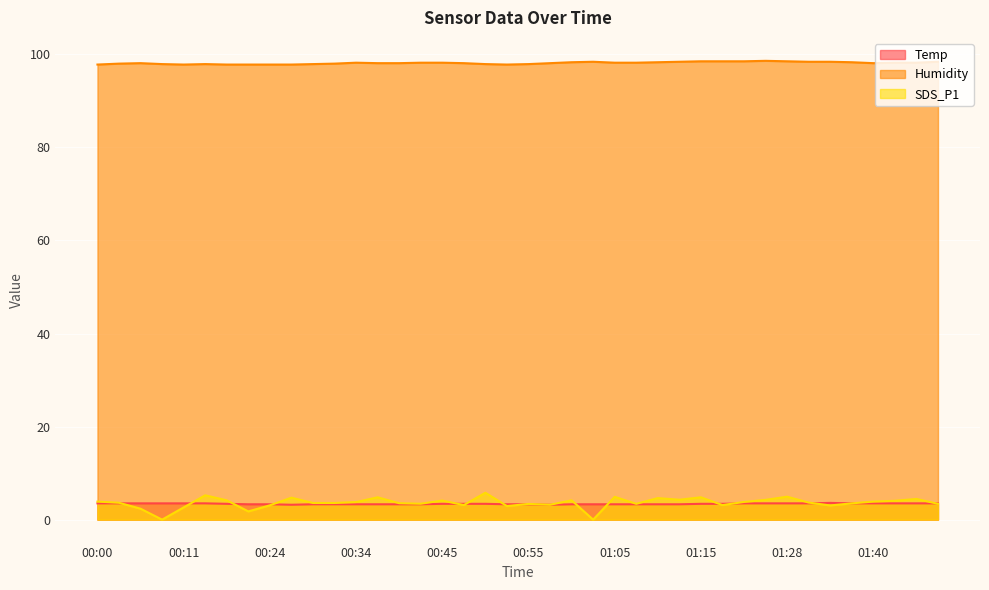

True or false: SDS_P1 and Humidity intersect in this chart.

False